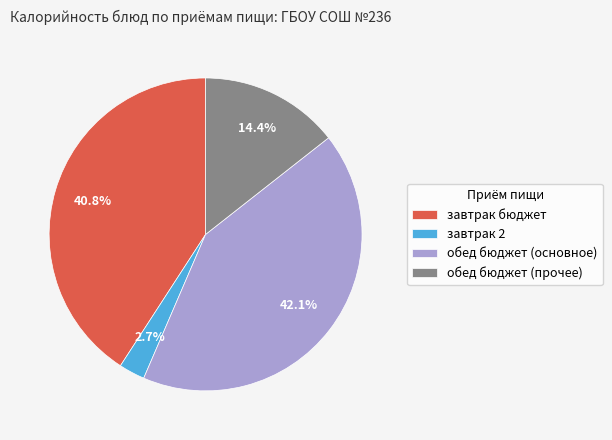

Is there any slice that represents more than half of the pie?

No